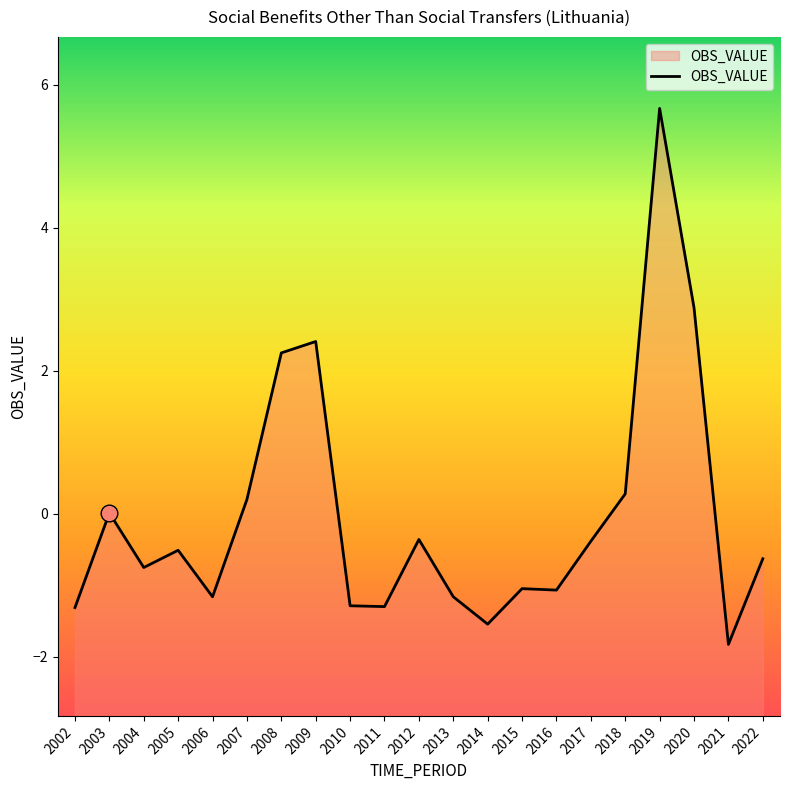

Reading right to left, what are all the values shown in this chart?

2022=-0.6	2021=-1.8	2020=2.9	2019=5.7	2018=0.3	2017=-0.4	2016=-1.1	2015=-1.0	2014=-1.5	2013=-1.2	2012=-0.4	2011=-1.3	2010=-1.3	2009=2.4	2008=2.3	2007=0.2	2006=-1.2	2005=-0.5	2004=-0.7	2003=0.0	2002=-1.3